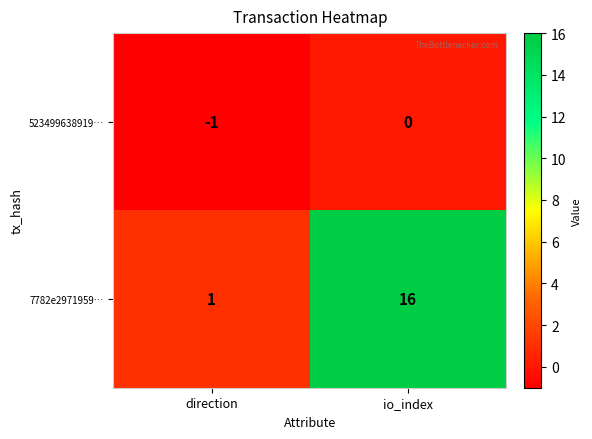

At which label is 523499638919… closest to 0?

io_index